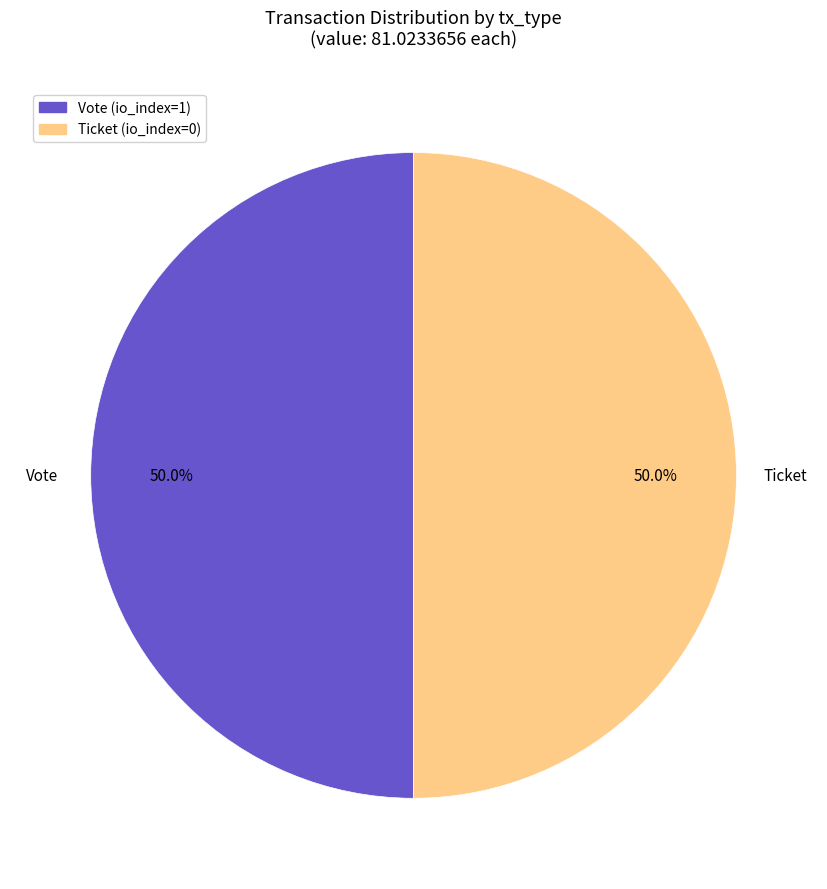

What is the total percentage of Ticket and Vote?

100.0%